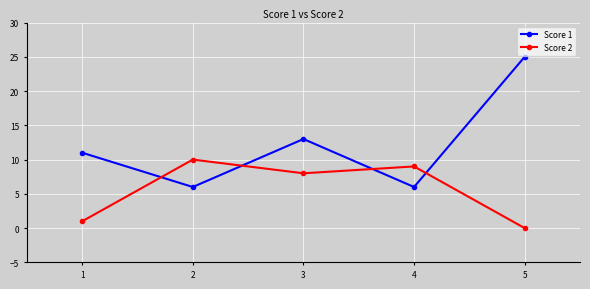

Is this an area chart (filled region under the line)?

No